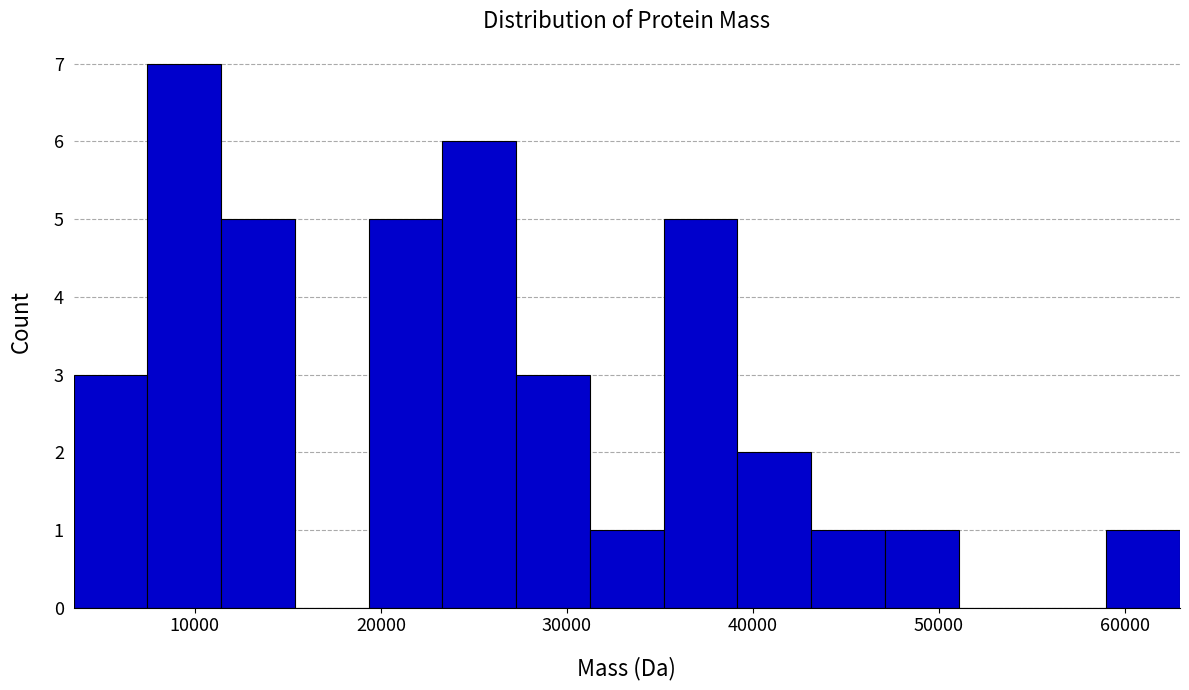

Read against the x-axis, roughly where is the centre of the tallest bar?

9000